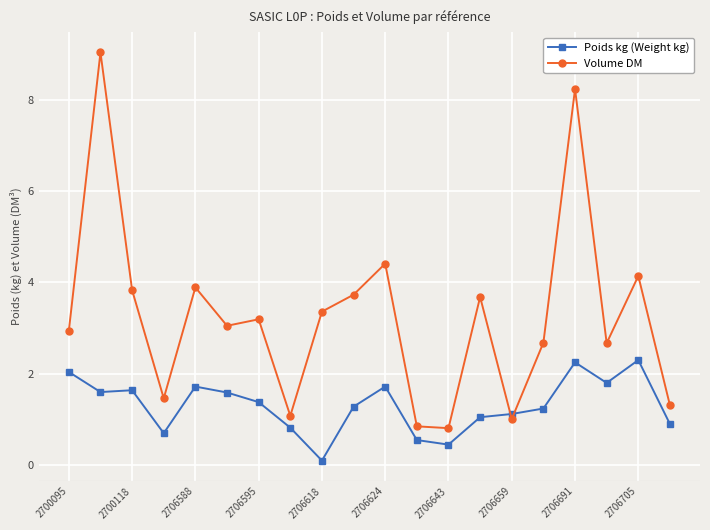

Which series has the largest total across all categories?

Volume DM